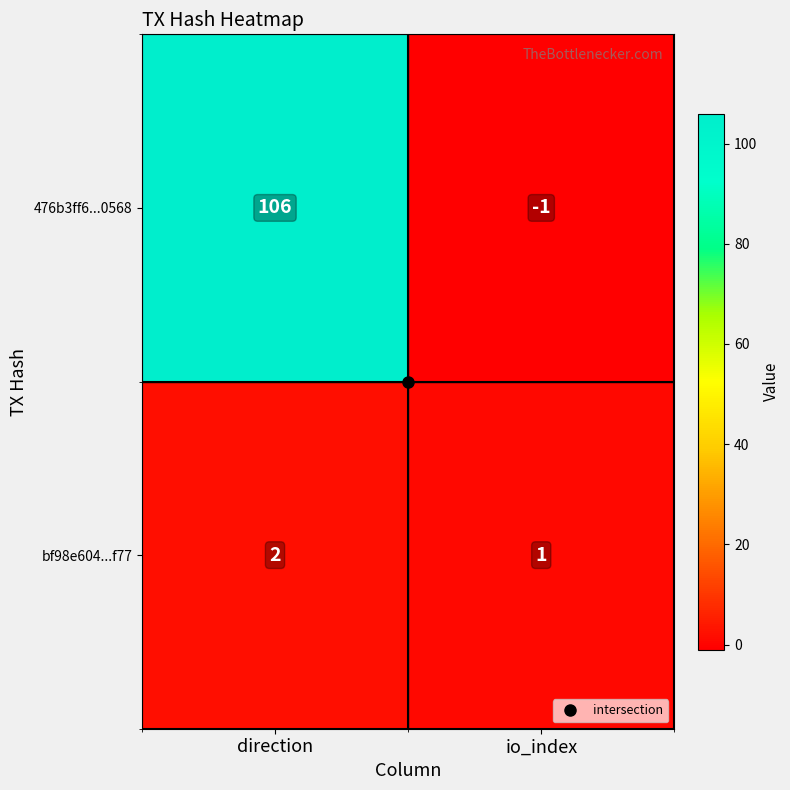

Rank the series at direction from highest to lowest value.

476b3ff6...0568, bf98e604...f77